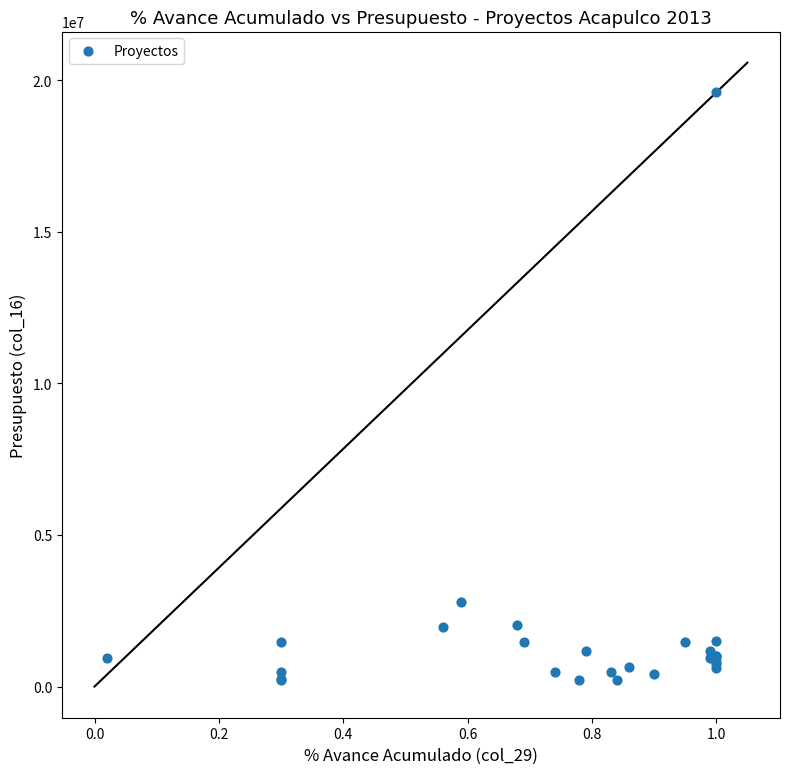

What Y value in the scatter plot is closest to 9902900?

2793000.0